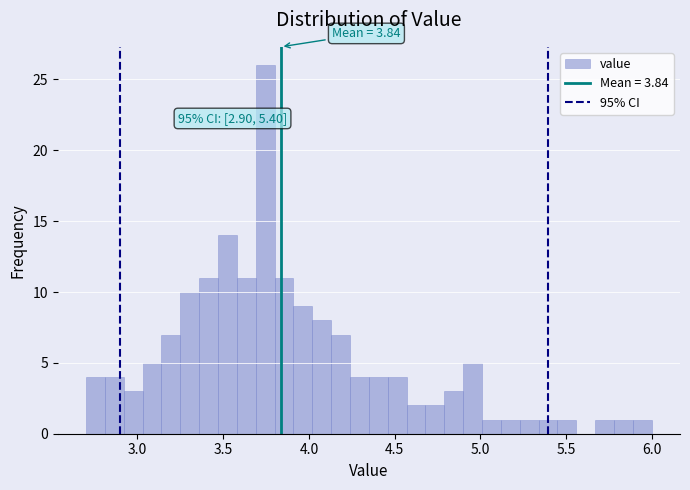

Read against the x-axis, roughly where is the centre of the tallest bar?

3.75